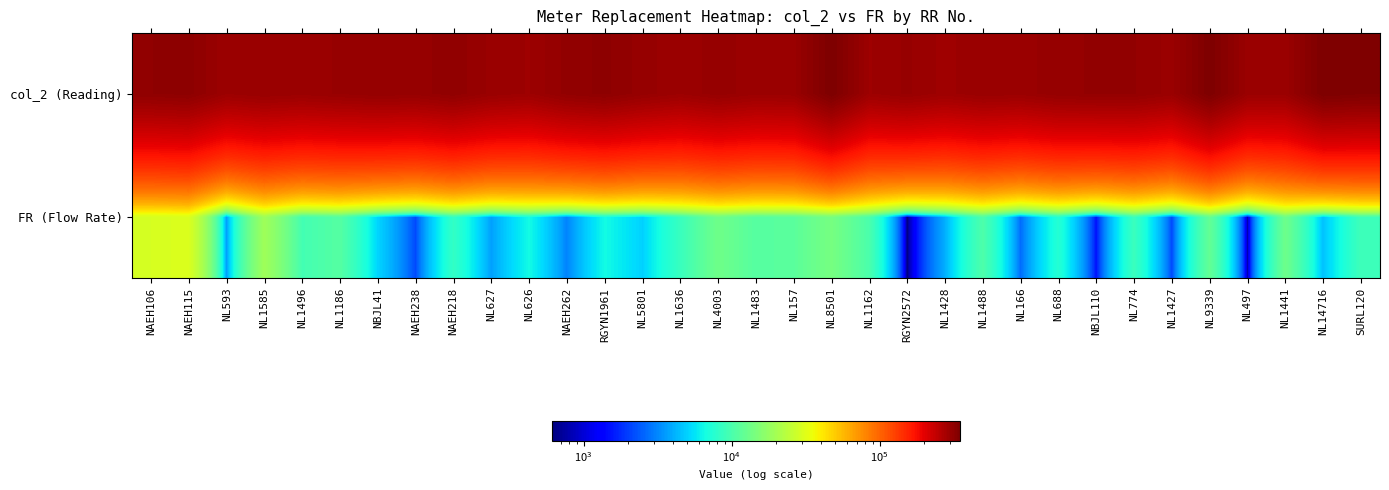

Reading left to right, list all the values displayed in this chart.

col_2 (Reading): NAEH106=315643	NAEH115=319824	NL593=294310	NL1585=300562	NL1496=296542	NL1186=301757	NBJL41=306629	NAEH238=303958	NAEH218=313691	NL627=298746	NL626=292684	NAEH262=311215	RGYN1961=318343	NL5801=304515	NL1636=294337	NL4003=305227	NL1483=295785	NL157=297960	NL8501=348844	NL1162=292708	RGYN2572=302063	NL1428=290603	NL1488=299768	NL166=296432	NL688=306048	NBJL110=309192	NL774=308931	NL1427=297530	NL9339=347589	NL497=297473	NL1441=296373	NL14716=348497	SURL120=341983
FR (Flow Rate): NAEH106=29283	NAEH115=30641	NL593=3643	NL1585=19251	NL1496=9496	NL1186=10886	NBJL41=5133	NAEH238=2160	NAEH218=8353	NL627=3704	NL626=6547	NAEH262=3091	RGYN1961=6545	NL5801=5029	NL1636=8686	NL4003=13281	NL1483=10933	NL157=11367	NL8501=14040	NL1162=10012	RGYN2572=614	NL1428=4040	NL1488=10256	NL166=2675	NL688=7477	NBJL110=1479	NL774=8861	NL1427=2143	NL9339=12175	NL497=777	NL1441=13199	NL14716=4543	SURL120=9132